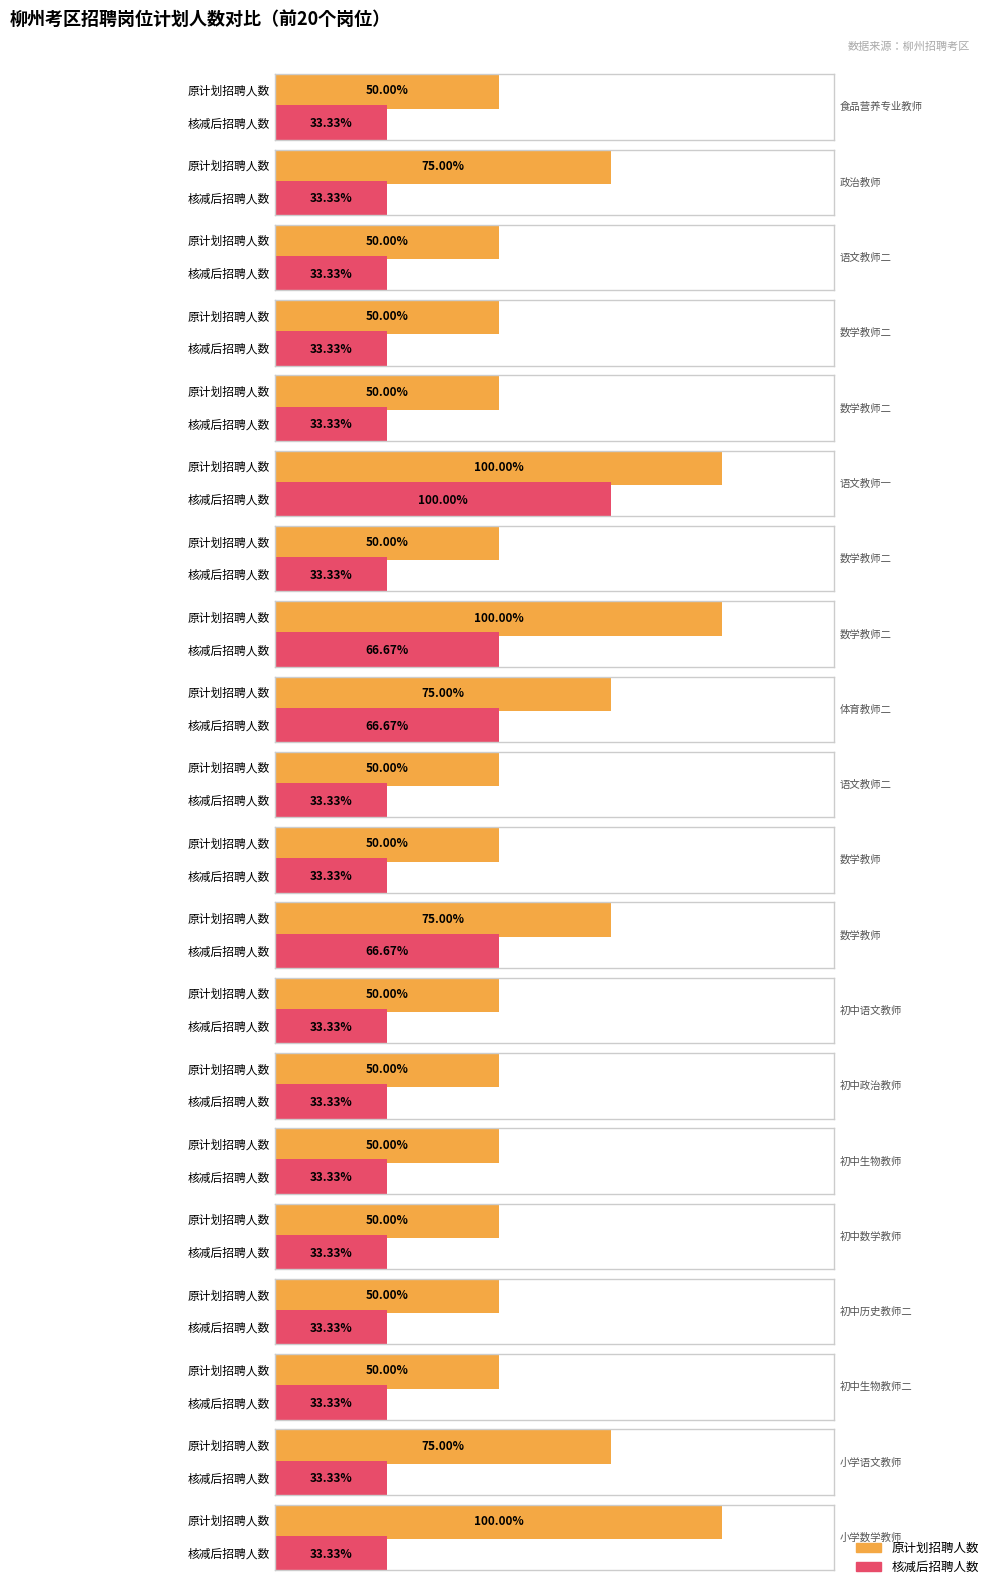

Reading left to right, list all the values displayed in this chart.

原计划招聘人数: 食品营养专业教师=2	政治教师=3	语文教师二=2	数学教师二=2	数学教师二=2	语文教师一=4	数学教师二=2	数学教师二=4	体育教师二=3	语文教师二=2	数学教师=2	数学教师=3	初中语文教师=2	初中政治教师=2	初中生物教师=2	初中数学教师=2	初中历史教师二=2	初中生物教师二=2	小学语文教师=3	小学数学教师=4
核减后招聘人数: 食品营养专业教师=1	政治教师=1	语文教师二=1	数学教师二=1	数学教师二=1	语文教师一=3	数学教师二=1	数学教师二=2	体育教师二=2	语文教师二=1	数学教师=1	数学教师=2	初中语文教师=1	初中政治教师=1	初中生物教师=1	初中数学教师=1	初中历史教师二=1	初中生物教师二=1	小学语文教师=1	小学数学教师=1